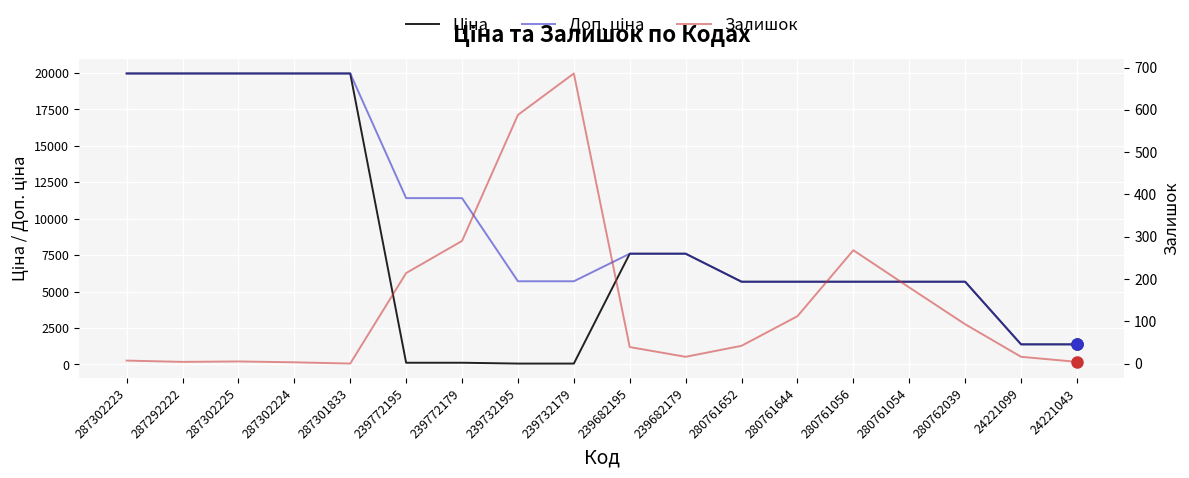

Where does the Доп. ціна series first go above 7596?

287302223